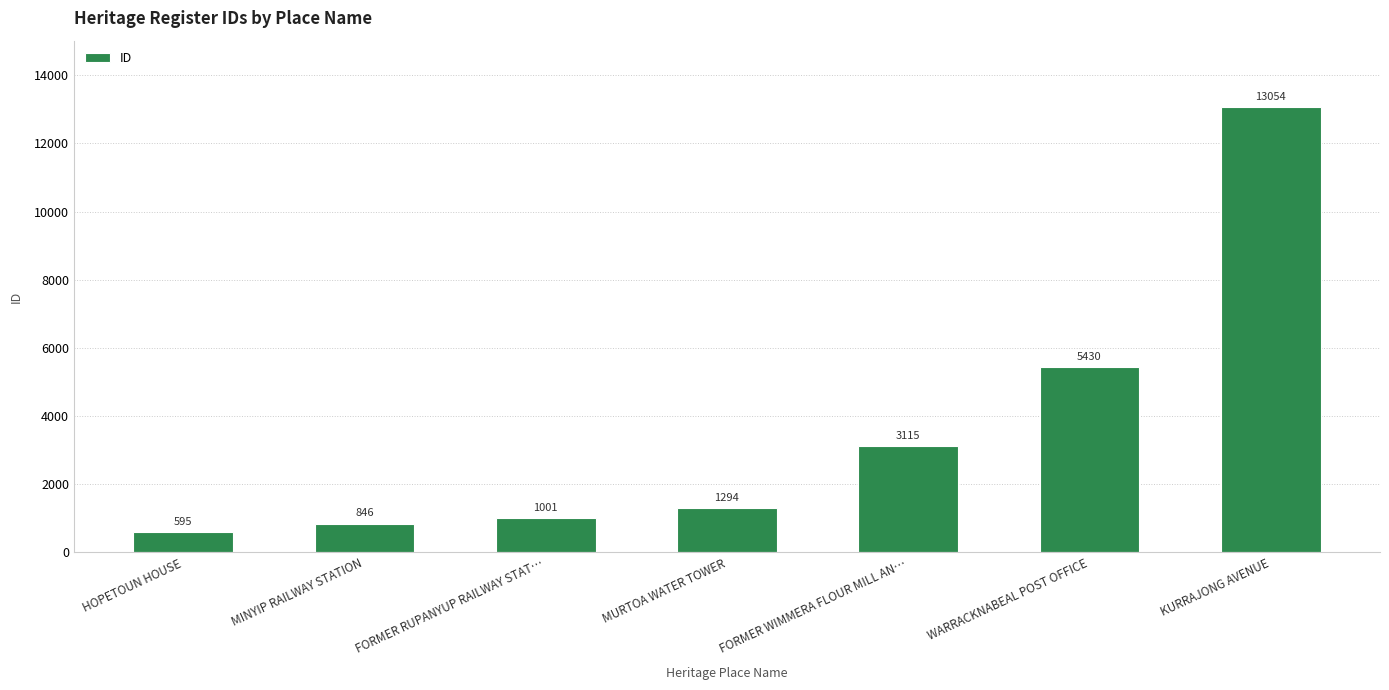

What position from the right is FORMER WIMMERA FLOUR MILL AN…?

3